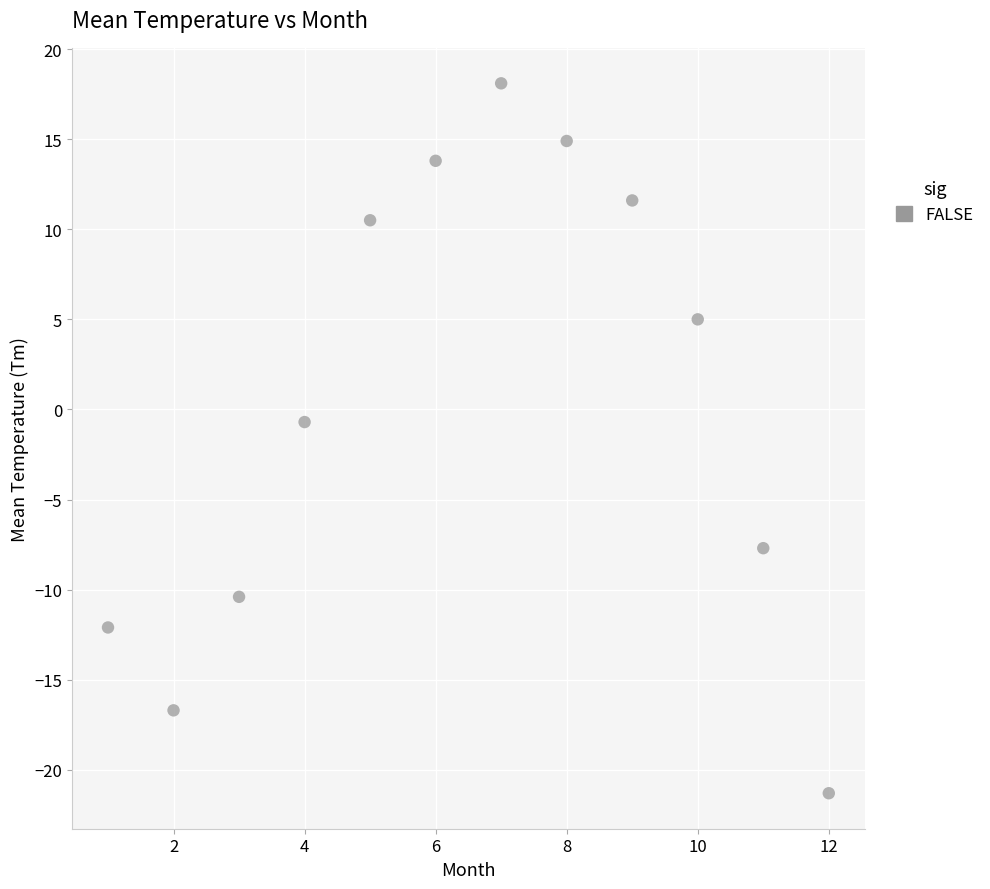

What is the range of Y values (max minus min)?

39.4